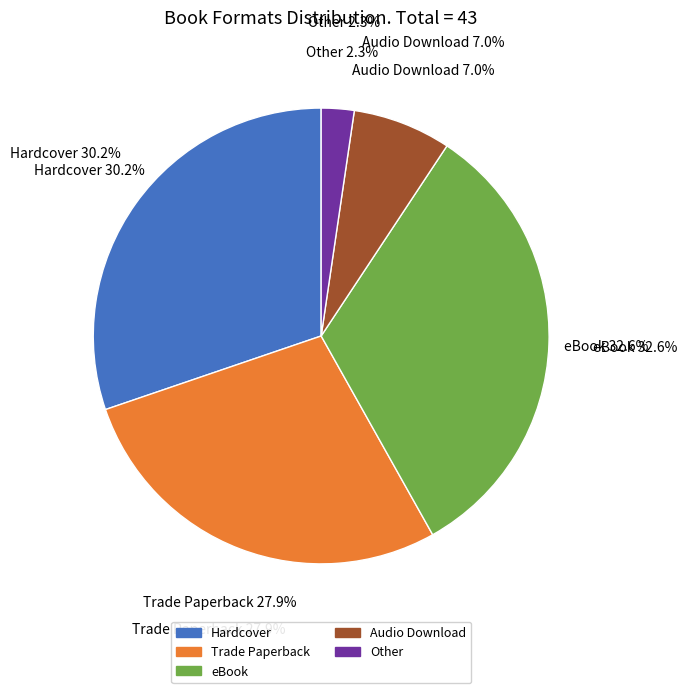

Is it true that Audio Download is 15% of the pie?

False